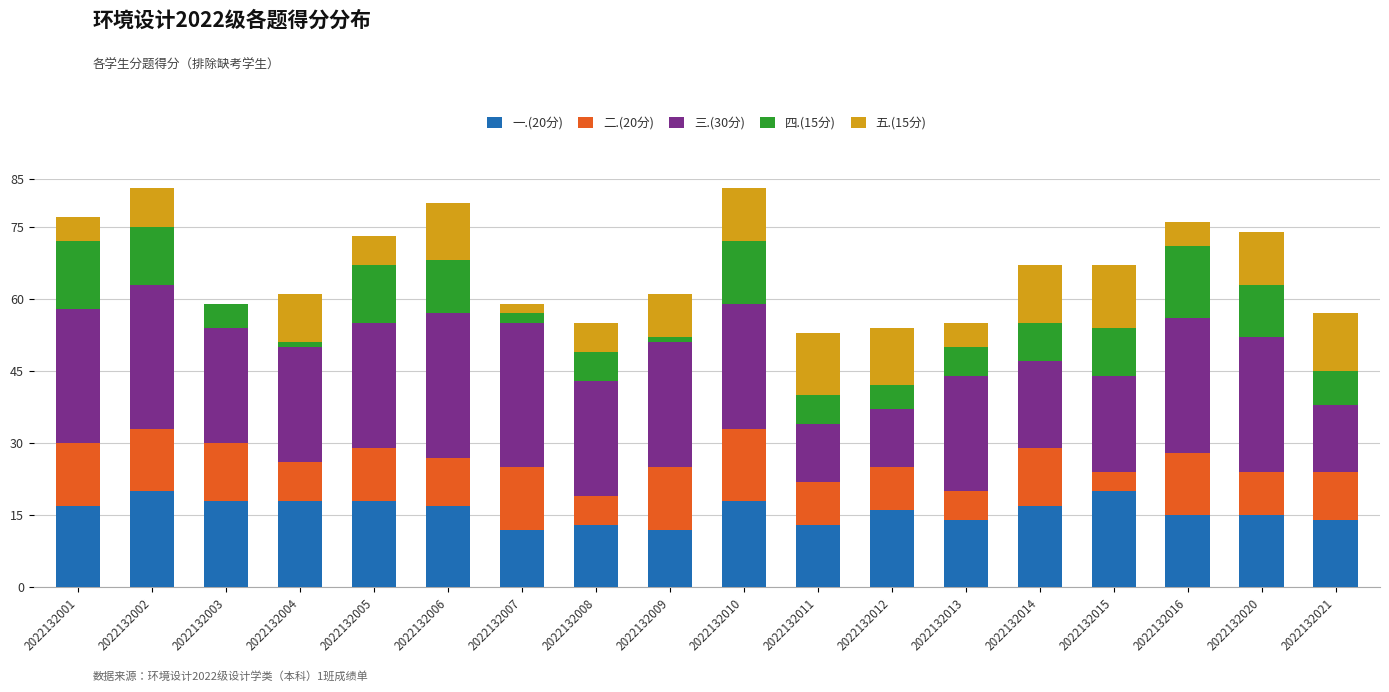

What is the total value across all series at 2022132020?

74